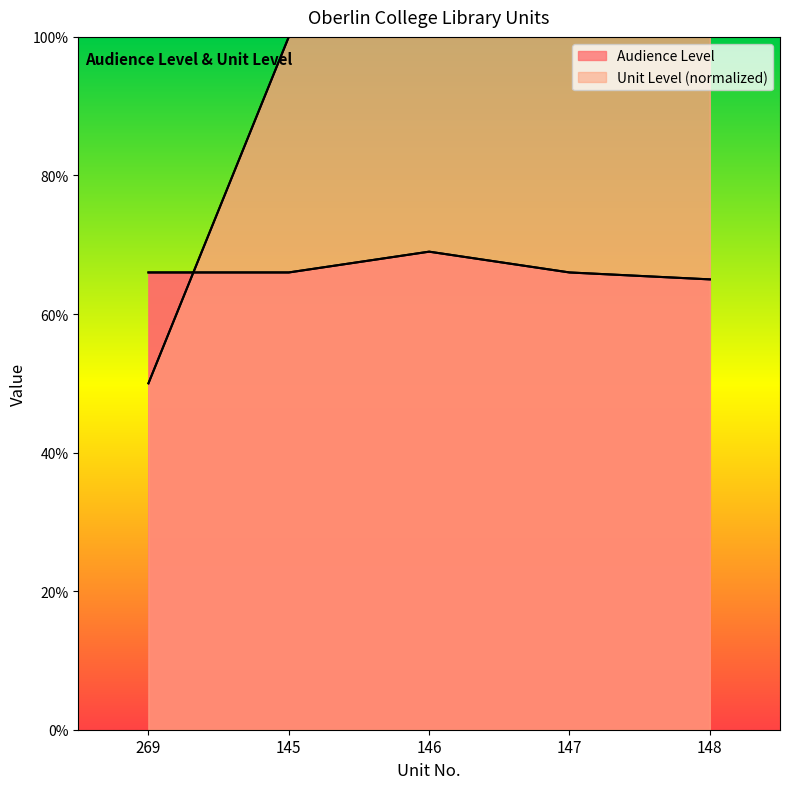

What is the label of the 3rd point from the right?

146